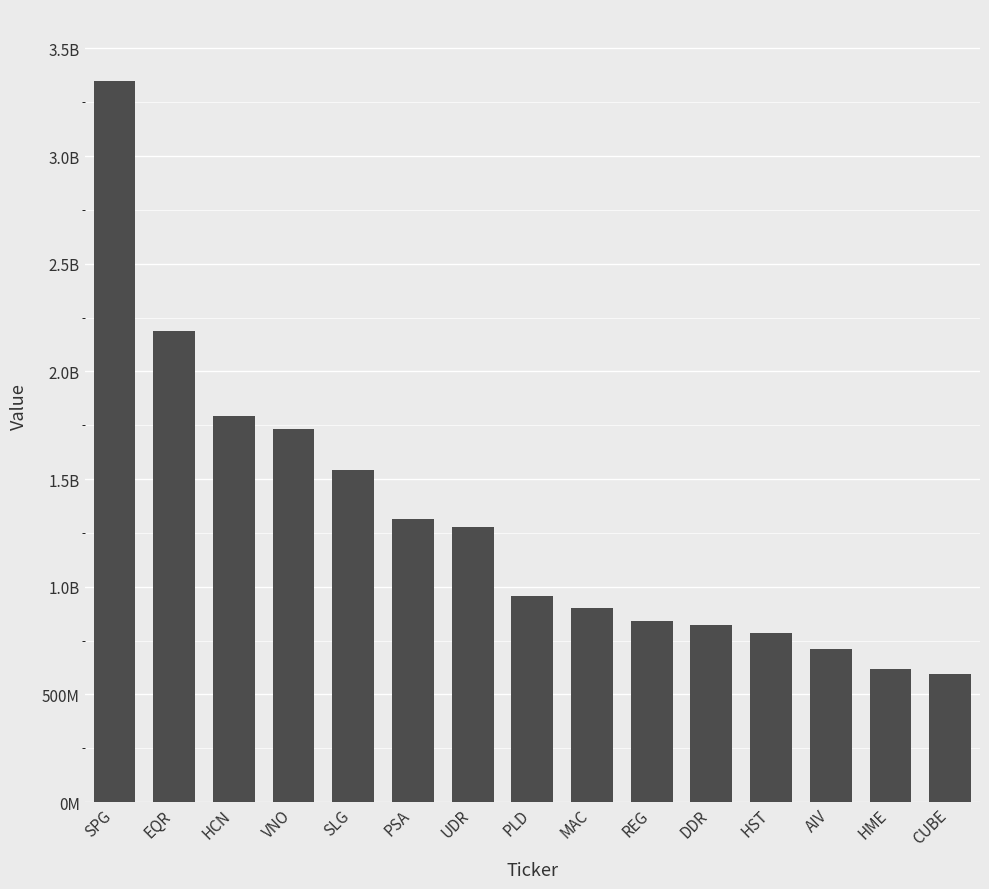

What is the maximum value shown in the chart?

3348307000